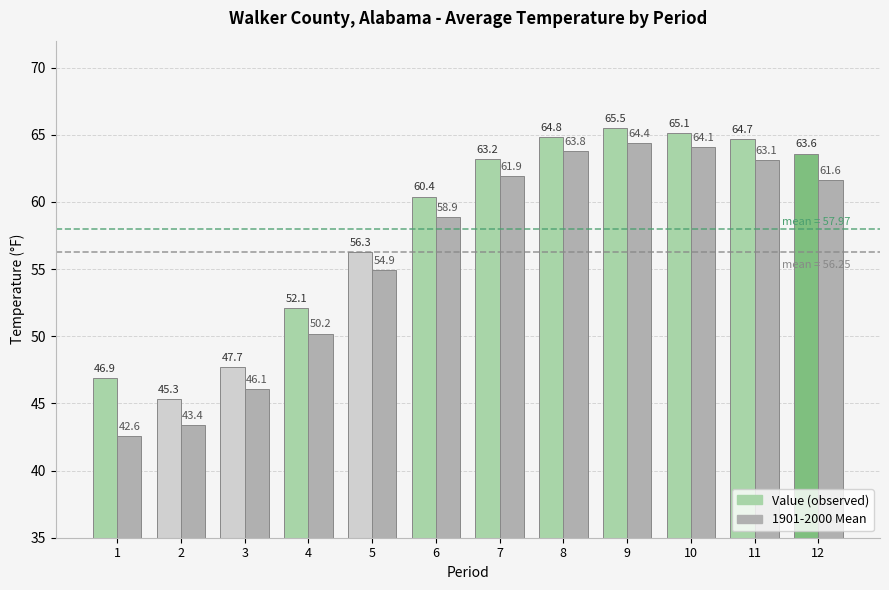

What is the smallest value displayed?

42.6